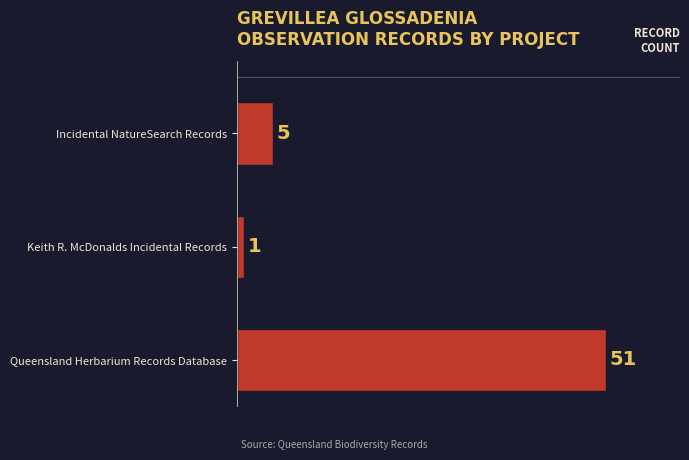

Rank the categories by value from lowest to highest.

Keith R. McDonalds Incidental Records, Incidental NatureSearch Records, Queensland Herbarium Records Database